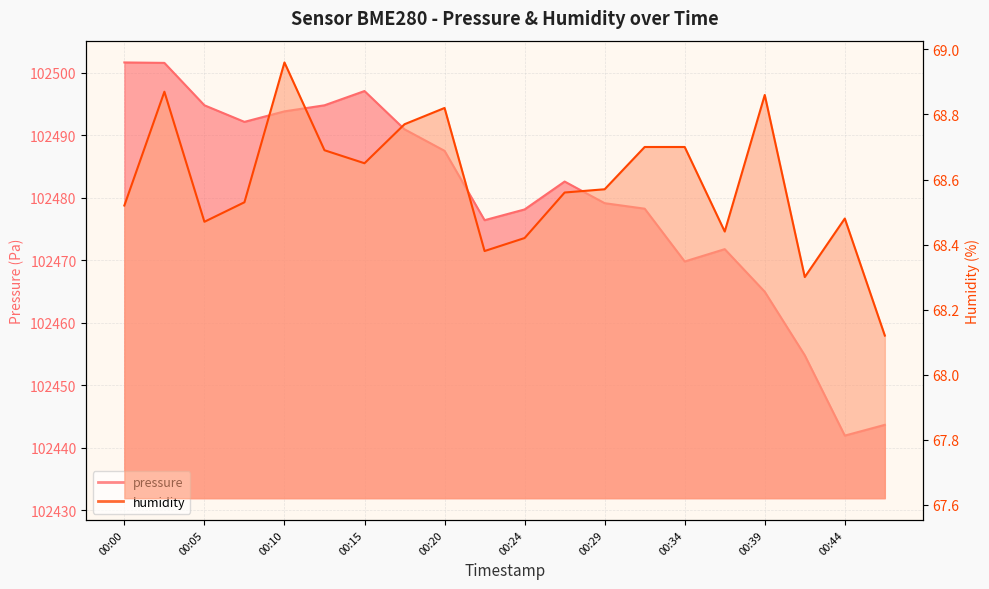

Where is pressure nearest to the value 102471?

00:37